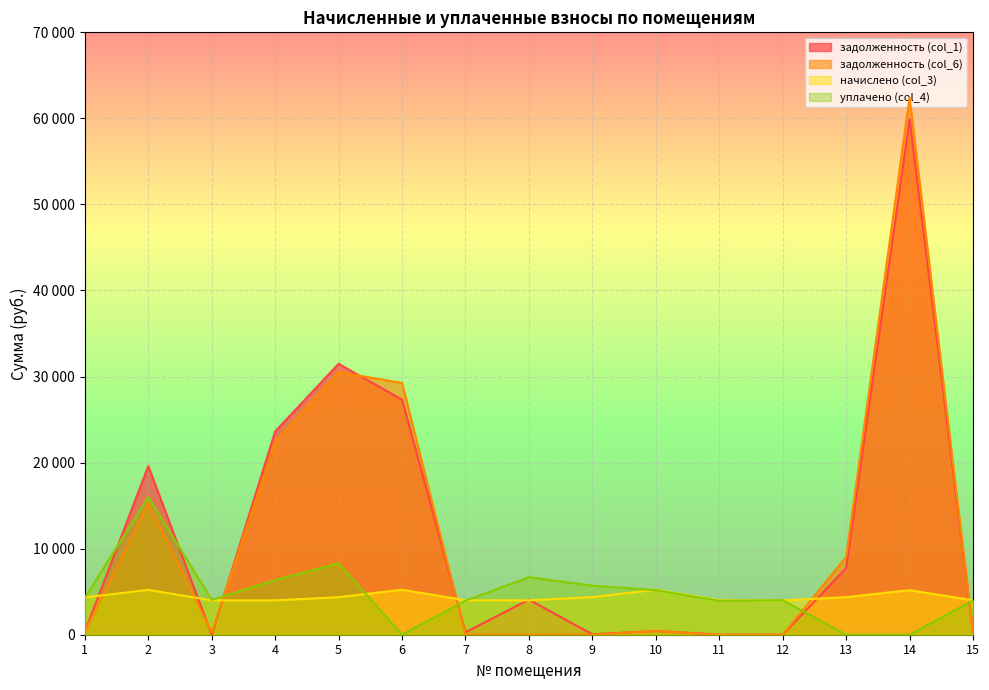

How many interior local valleys does the задолженность (col_6) series have?

1